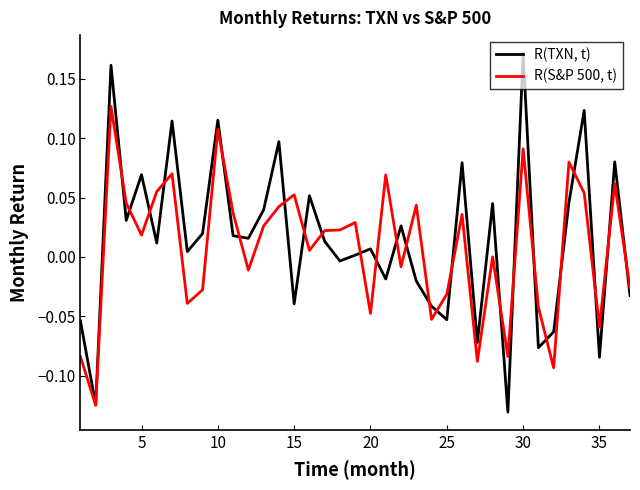

How many lines are shown in the chart?

2